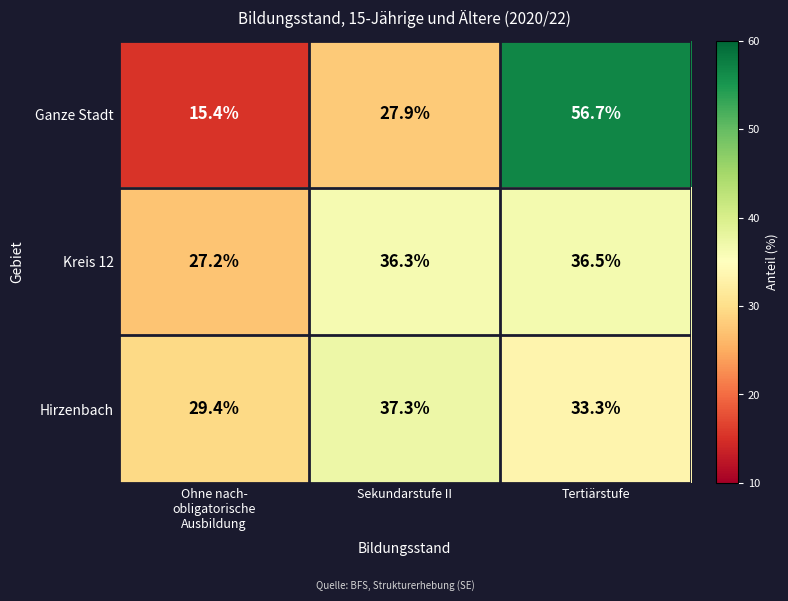

What is the greatest value displayed?

56.7